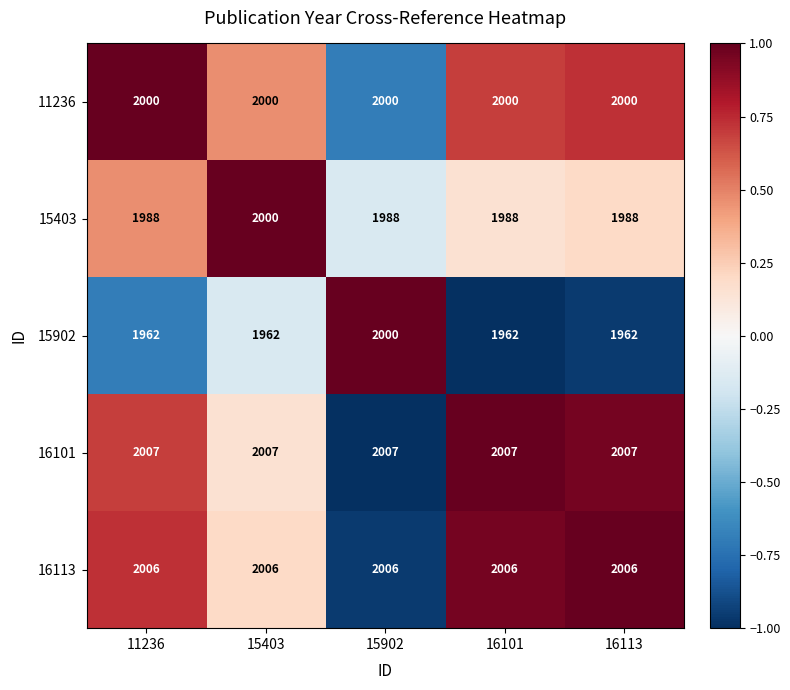

How many series are shown in this chart?

5